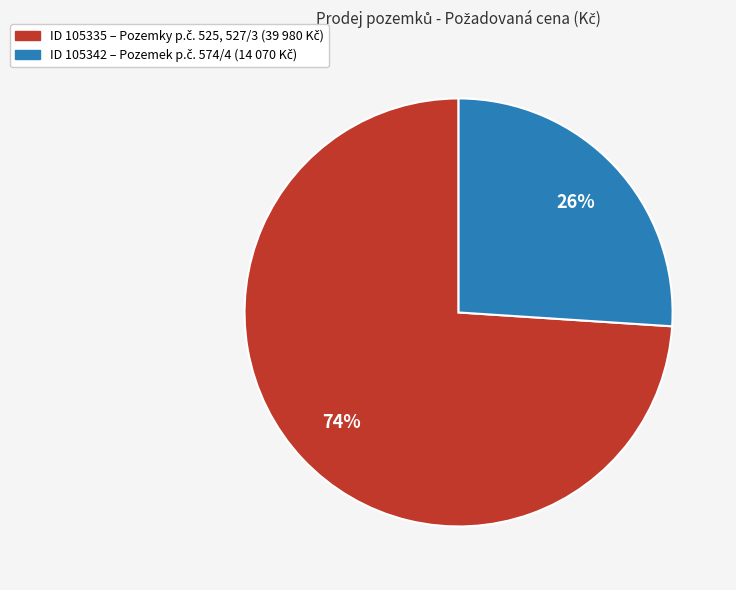

To the nearest percent, what is the average slice percentage?

50%